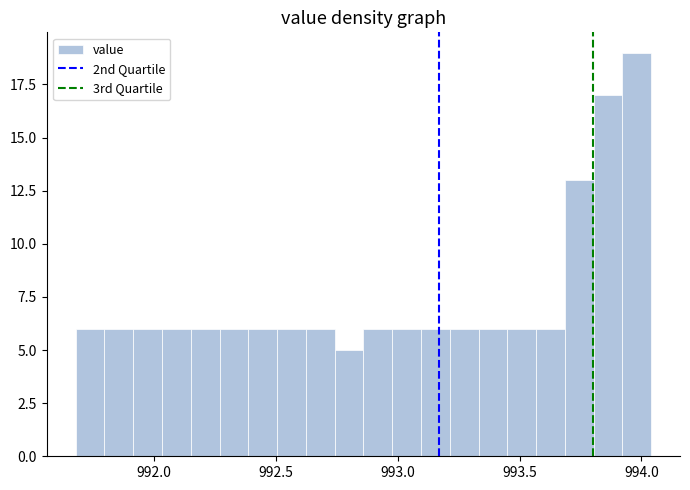

Read against the x-axis, roughly where is the centre of the tallest bar?

994.00